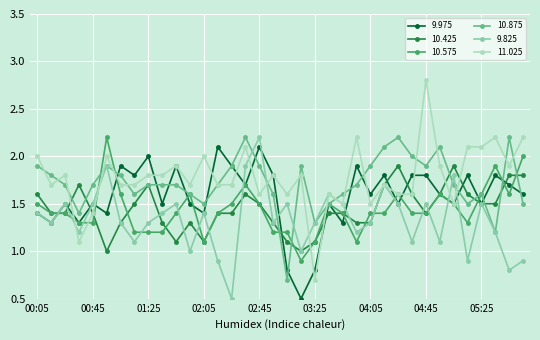

True or false: 10.575 has more than 1 points higher than both neighbors.

True